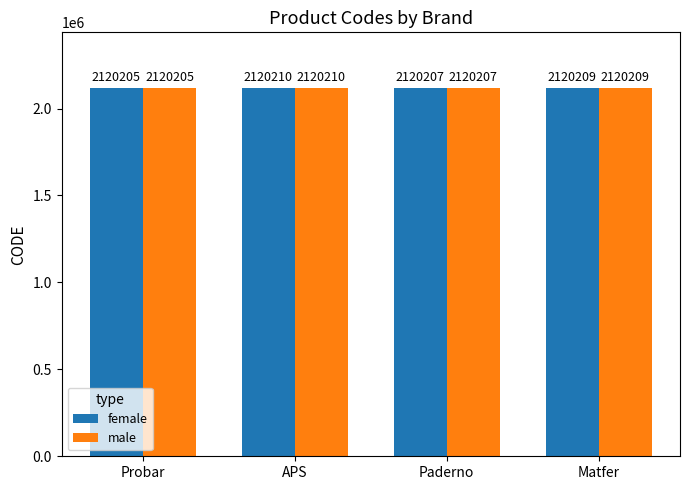

At which label does female reach its minimum?

Probar